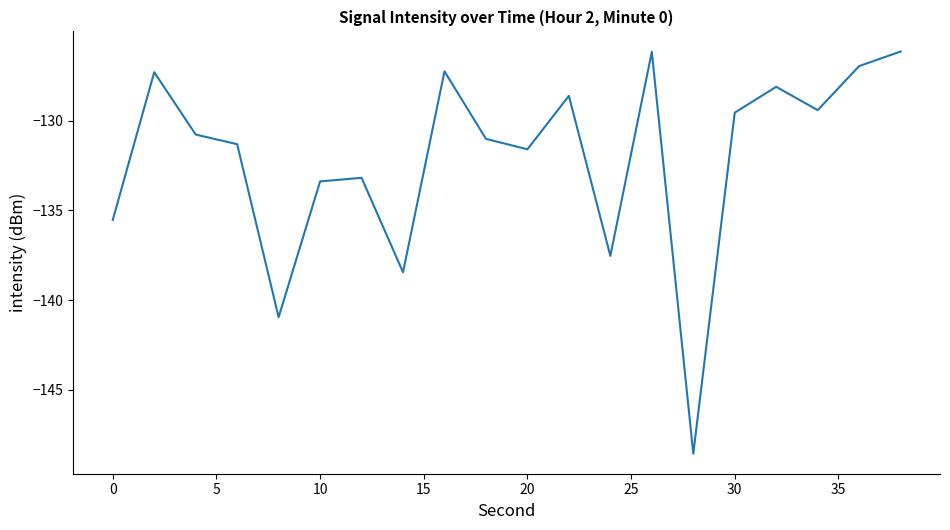

What is the sum of all values?

-2641.8